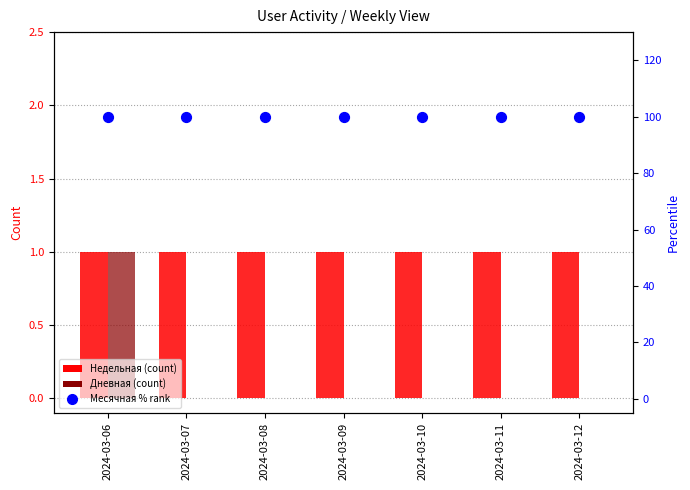

Which series contains the lowest Y value?

Дневная